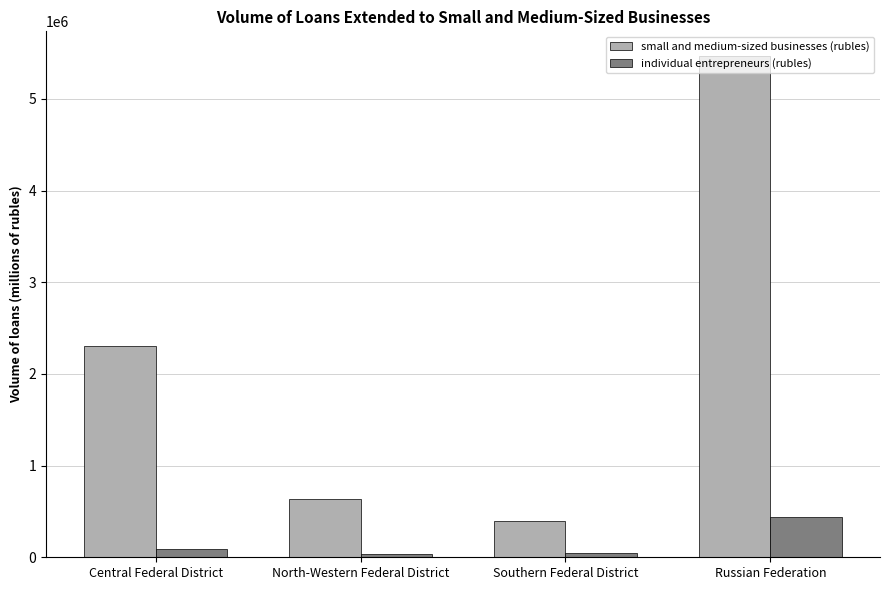

What is the difference between the maximum and minimum values in the individual entrepreneurs (rubles) series?

408531